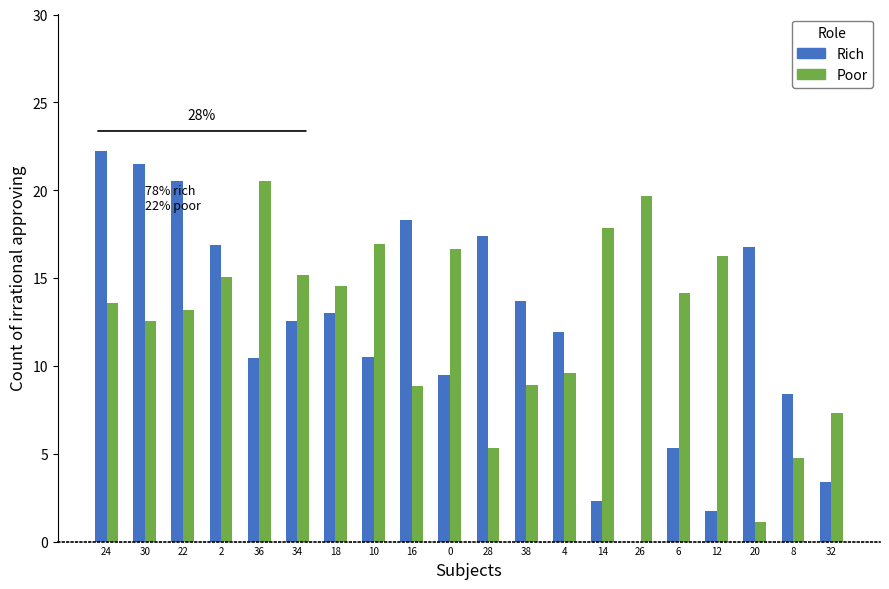

What is the greatest value displayed?

22.3